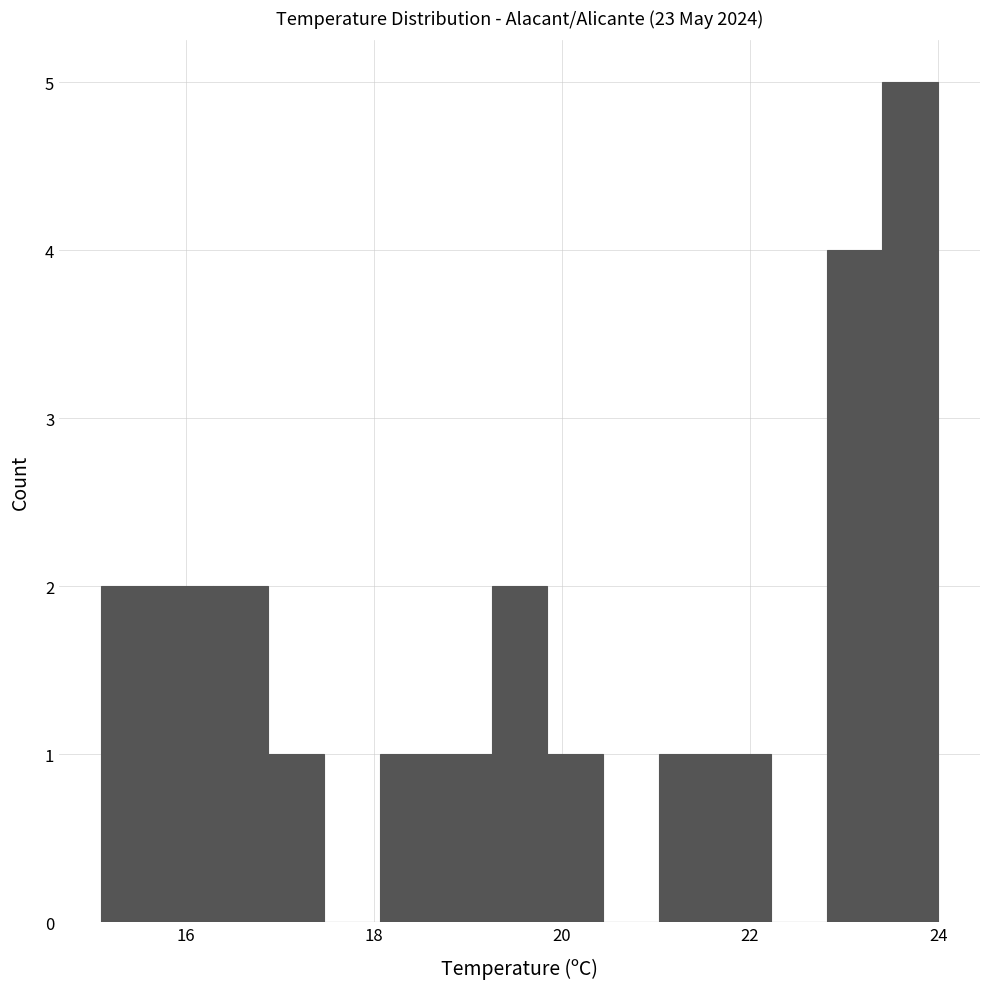

Around what value on the x-axis is the tallest bar? Give the approximate position of its centre, as read against the axis.

23.8